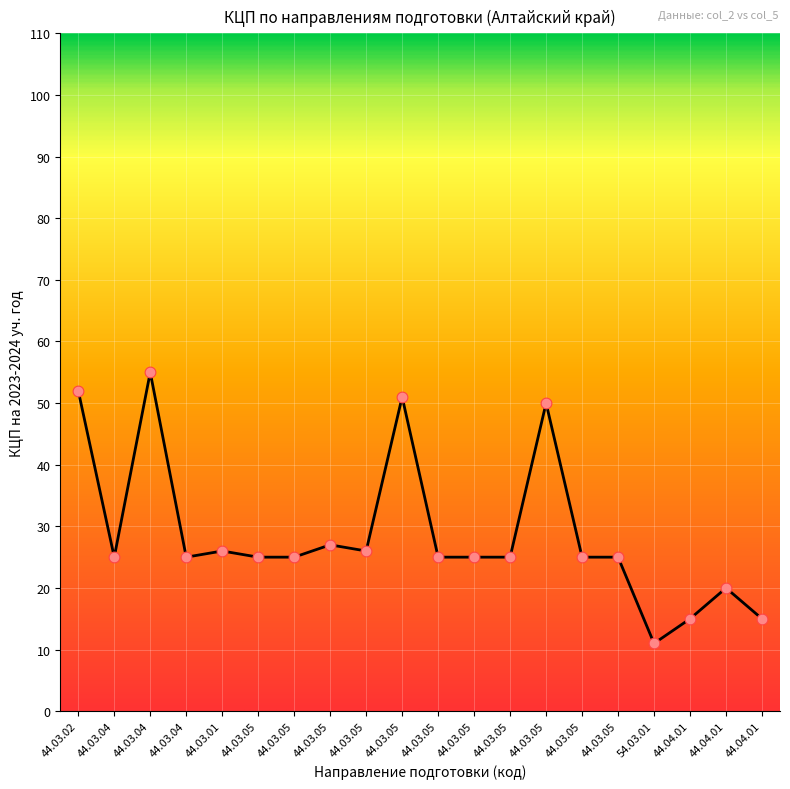

Which has a higher value, 44.03.04 or 44.04.01?

44.03.04